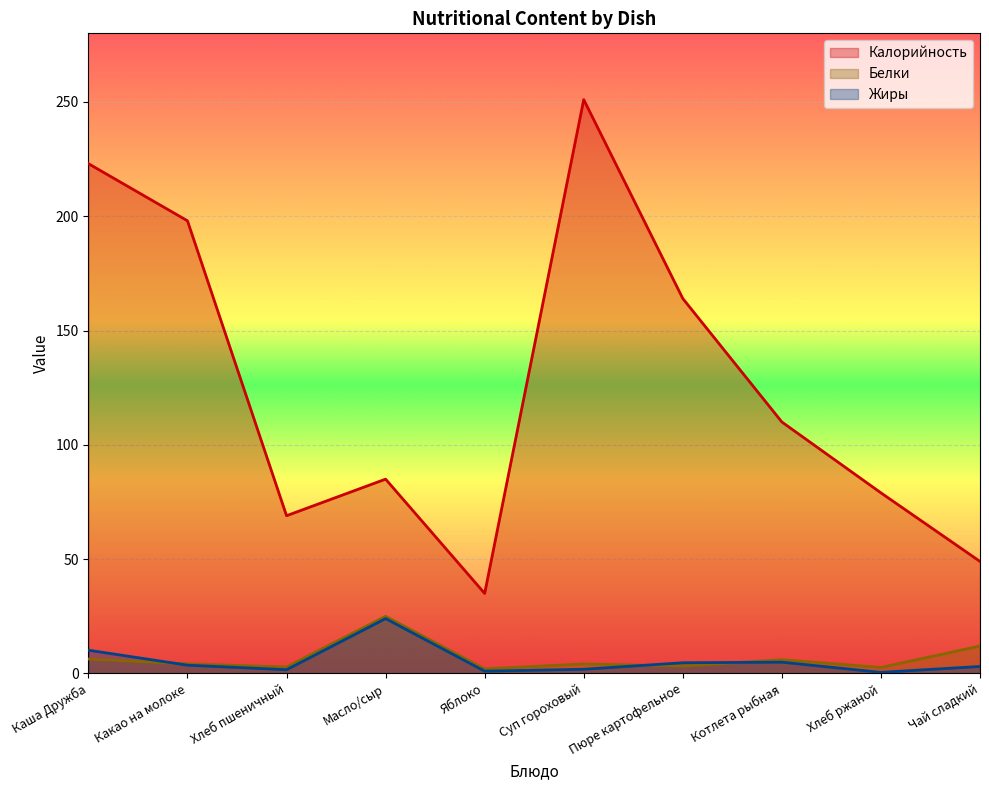

What are all the series names shown in the legend?

Калорийность, Белки, Жиры